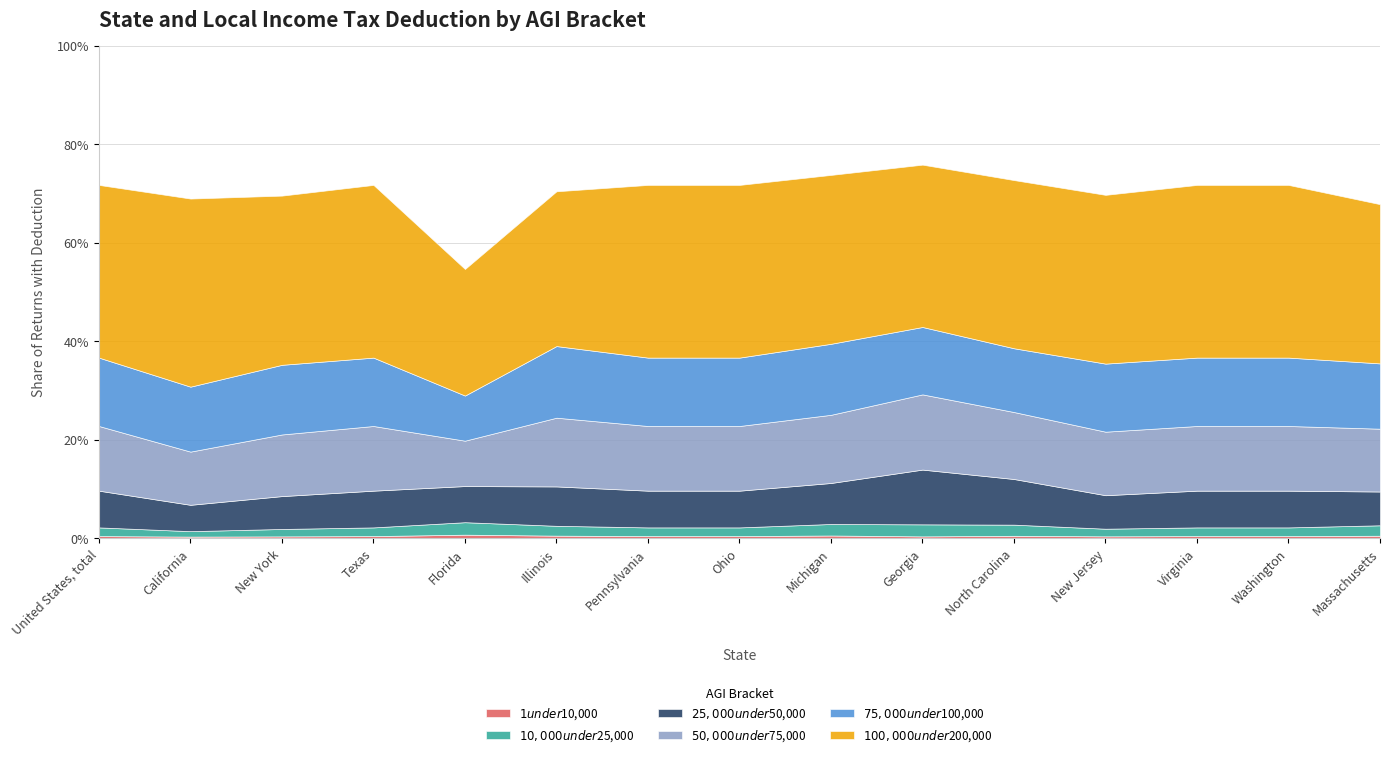

What are all the series names shown in the legend?

$1 under $10,000, $10,000 under $25,000, $25,000 under $50,000, $50,000 under $75,000, $75,000 under $100,000, $100,000 under $200,000